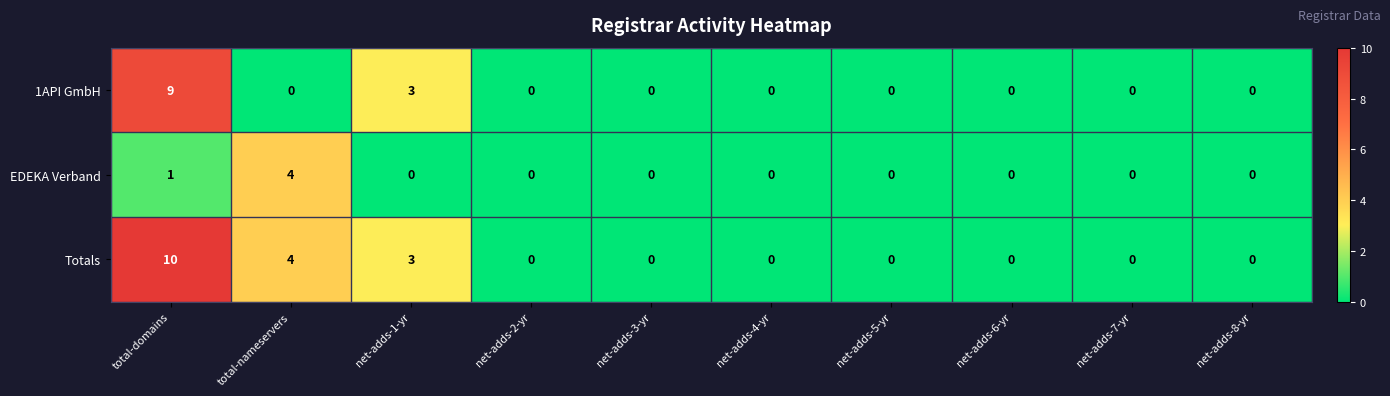

Reading left to right, extract all data points from this chart.

1API GmbH: total-domains=9	total-nameservers=0	net-adds-1-yr=3	net-adds-2-yr=0	net-adds-3-yr=0	net-adds-4-yr=0	net-adds-5-yr=0	net-adds-6-yr=0	net-adds-7-yr=0	net-adds-8-yr=0
EDEKA Verband: total-domains=1	total-nameservers=4	net-adds-1-yr=0	net-adds-2-yr=0	net-adds-3-yr=0	net-adds-4-yr=0	net-adds-5-yr=0	net-adds-6-yr=0	net-adds-7-yr=0	net-adds-8-yr=0
Totals: total-domains=10	total-nameservers=4	net-adds-1-yr=3	net-adds-2-yr=0	net-adds-3-yr=0	net-adds-4-yr=0	net-adds-5-yr=0	net-adds-6-yr=0	net-adds-7-yr=0	net-adds-8-yr=0